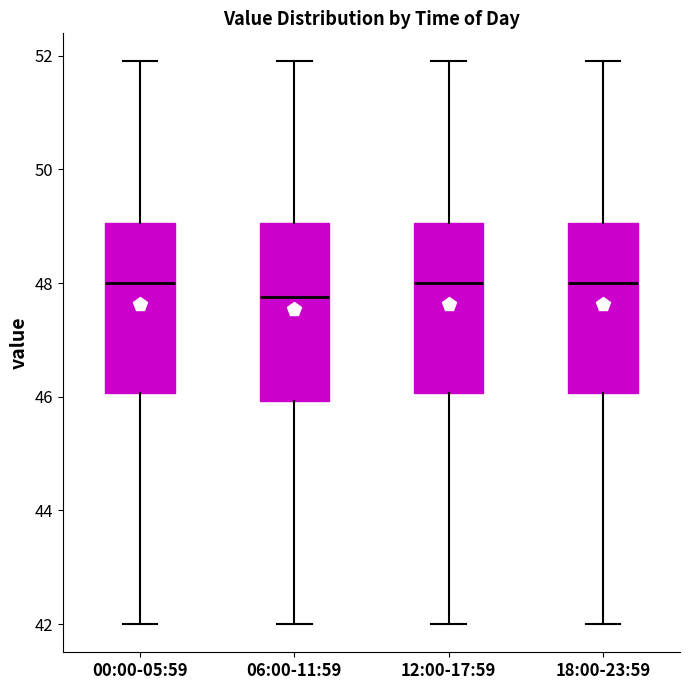

Where is the upper edge of the box for 06:00-11:59 on the y-axis? The values are not printed on the chart, so give them approximately, as read against the axis.

49.0